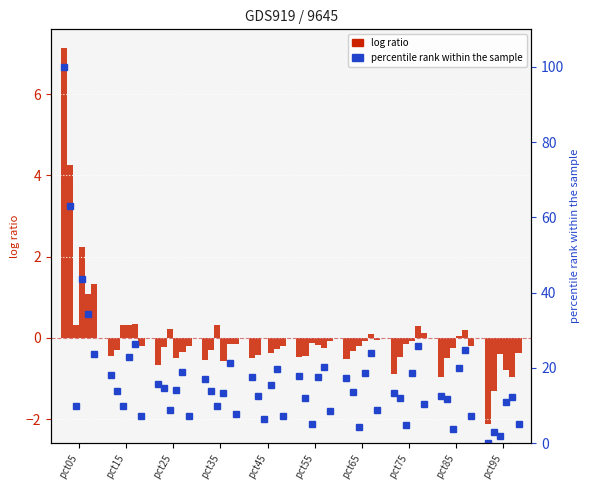

At how many categories does at least one series exceed 24?

4